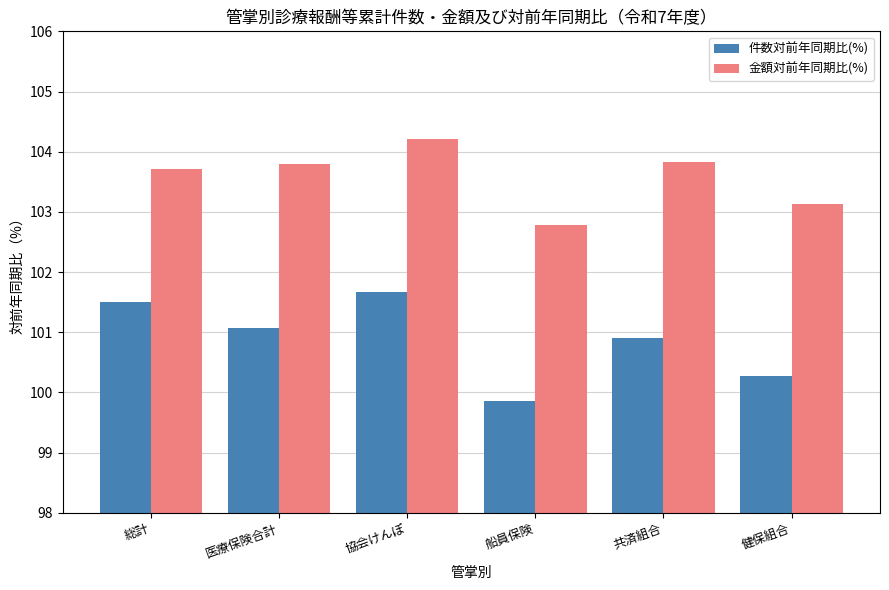

The 金額対前年同期比(%) series shows 104.2 at 協会けんぽ. True or false?

True